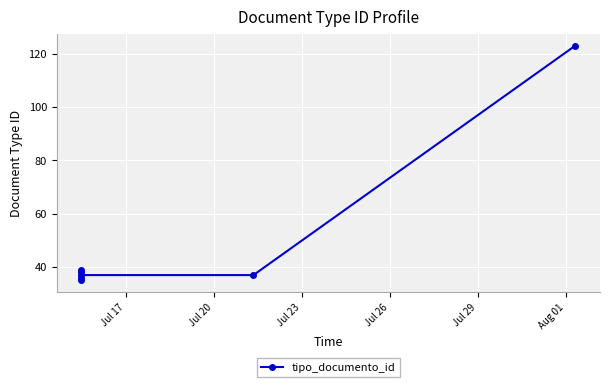

How many points are lower than both their immediate neighbors (excluding endpoints)?

1